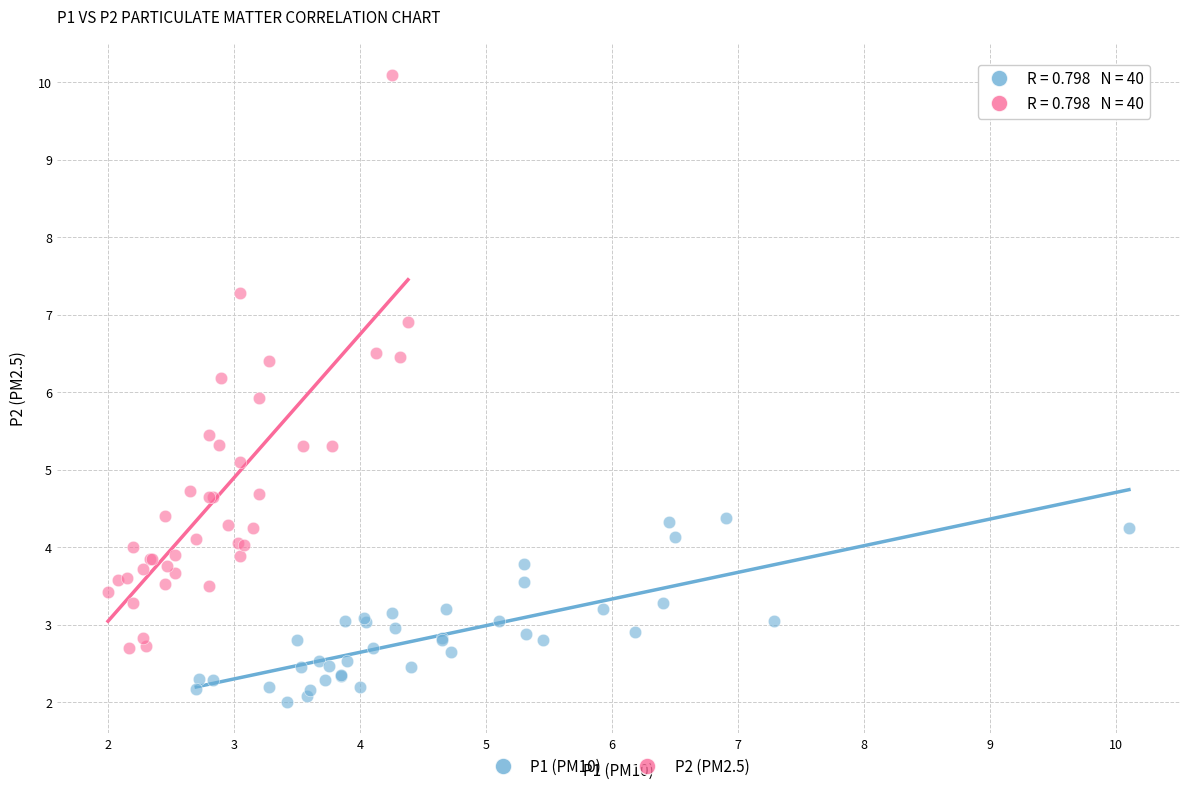

Which series contains the highest Y value?

P2 (PM2.5)